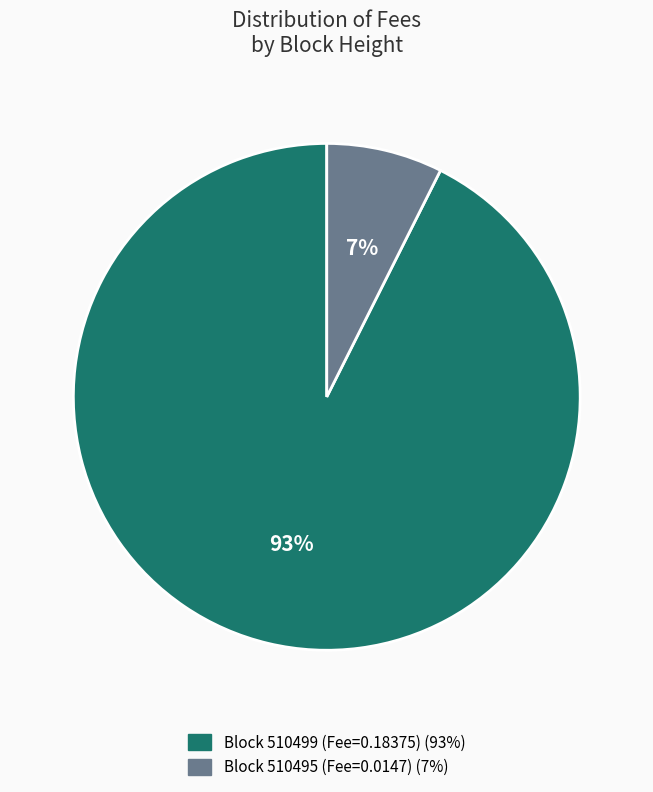

To the nearest percent, what is the average slice percentage?

50%